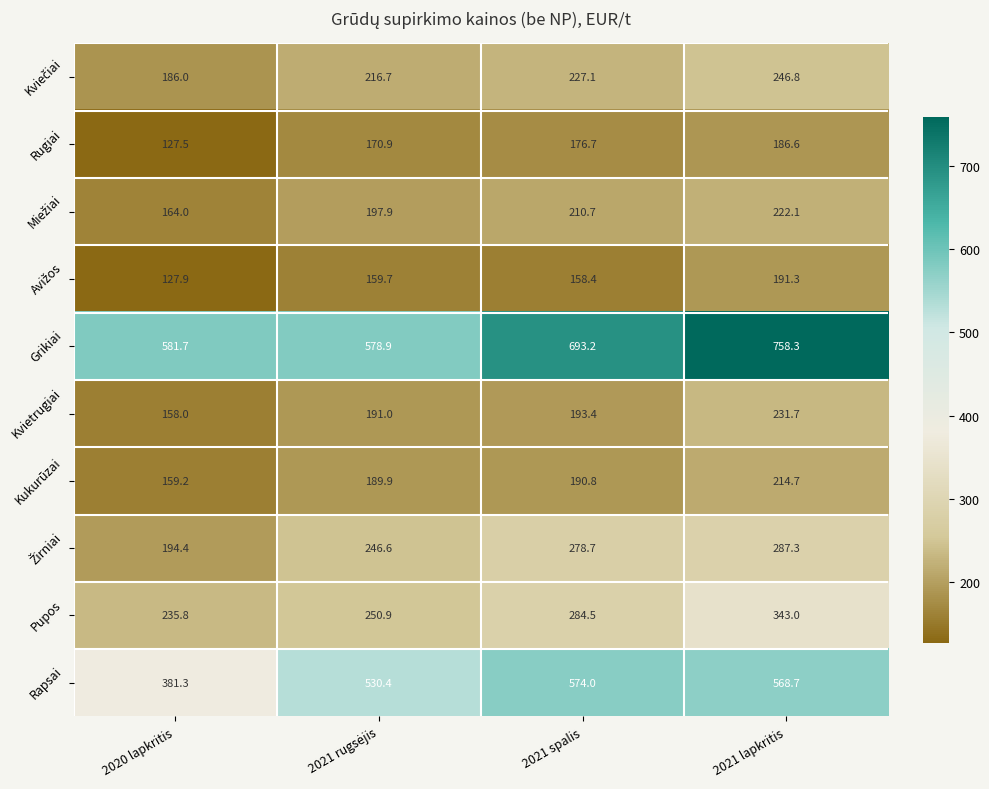

At how many categories does at least one series exceed 567?

4